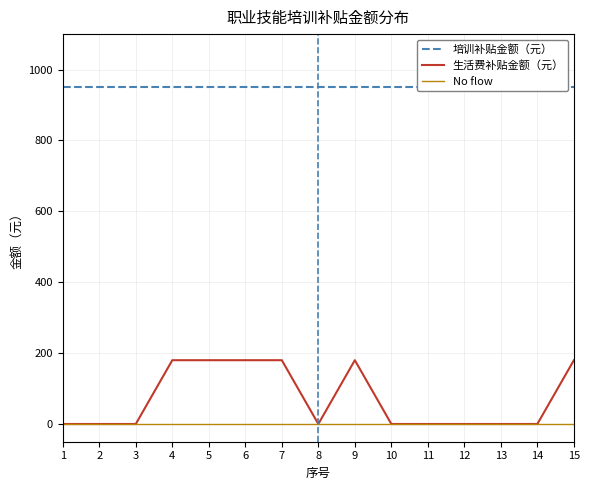

True or false: 培训补贴金额（元） and 生活费补贴金额（元） intersect in this chart.

False